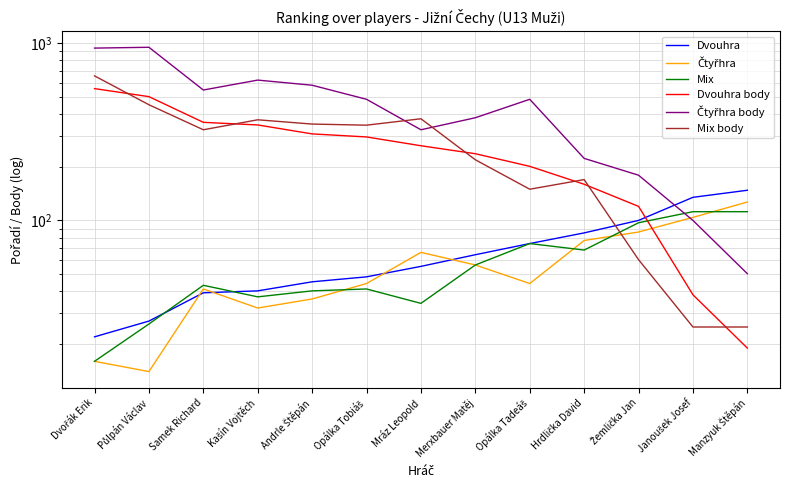

What is the sum of the Čtyřhra values at Kašín Vojtěch and Samek Richard?

73